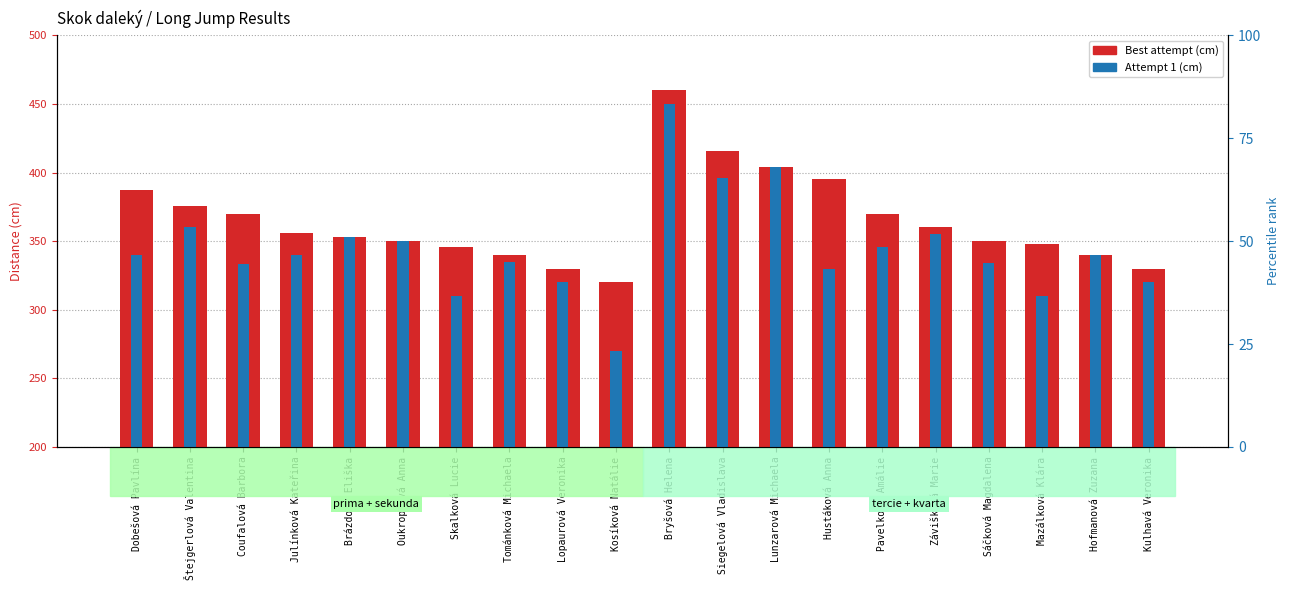

What is the lowest value of the Attempt 1 (cm) series?

270